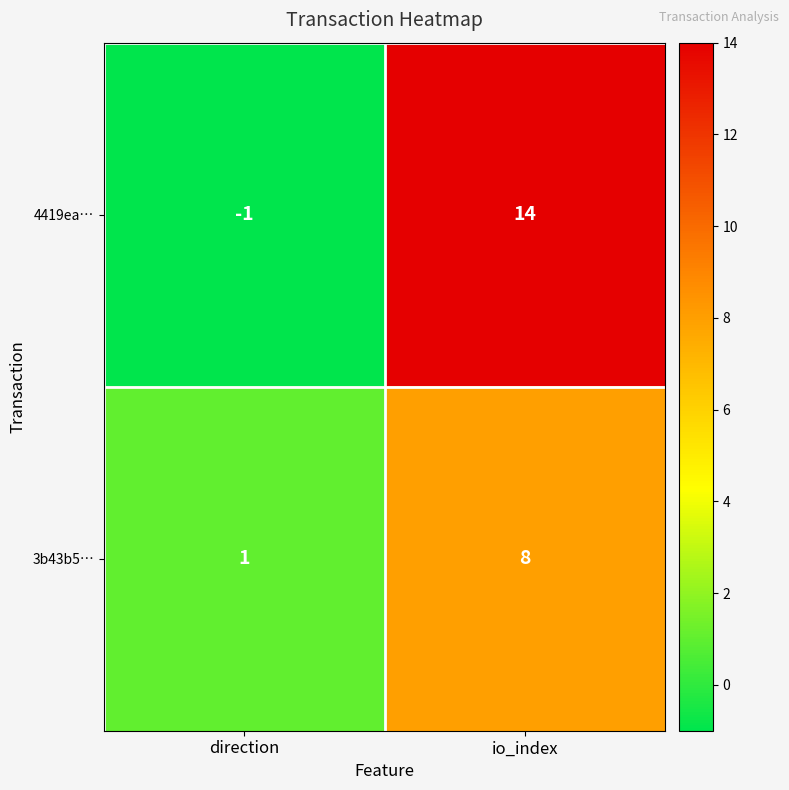

At how many categories does at least one series exceed 4?

1